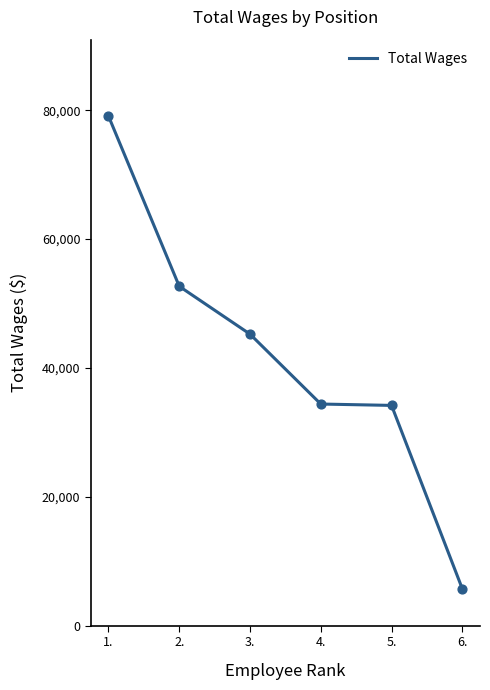

What is the change in value from 3. to 6.?

-39516